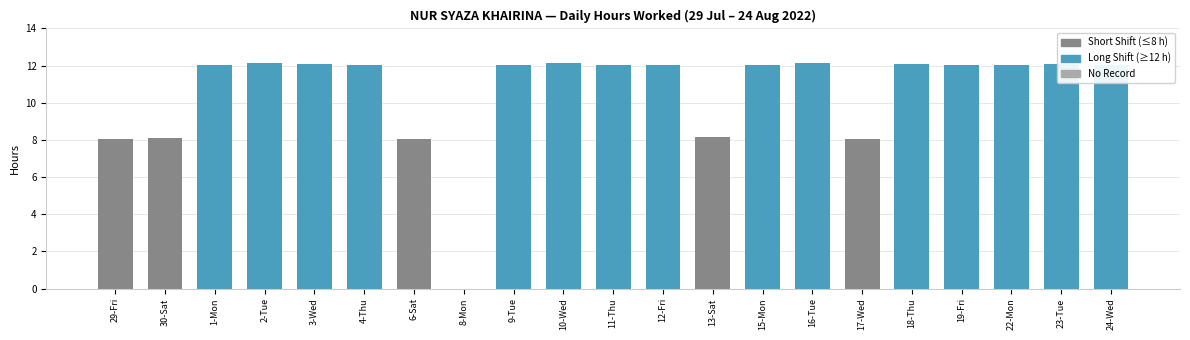

The value at 23-Tue is 17.9. True or false?

False